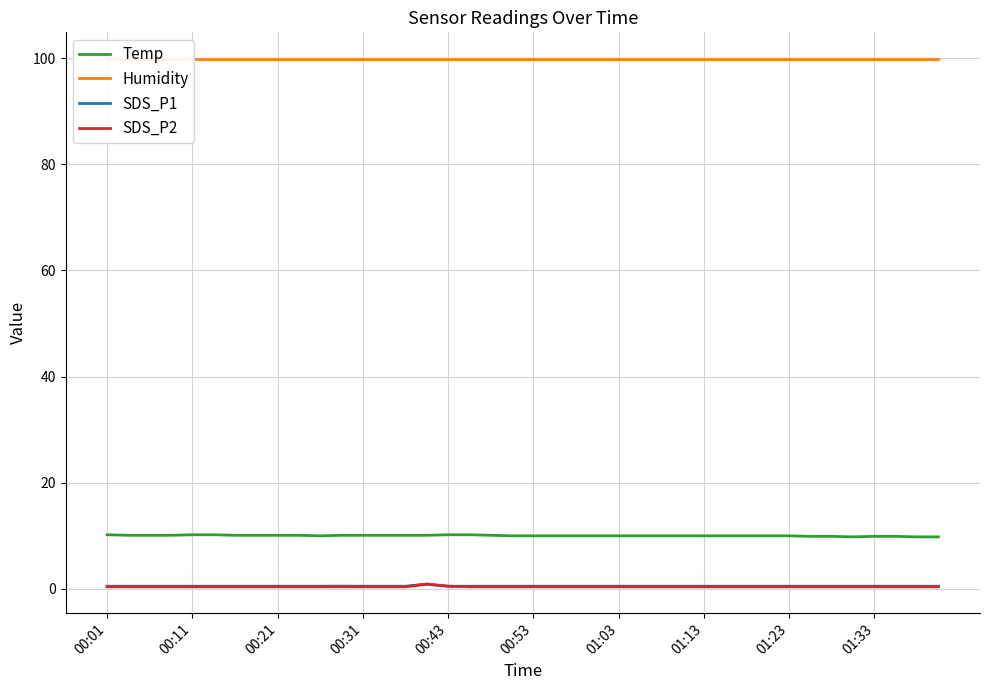

Count the number of data series in this chart.

4